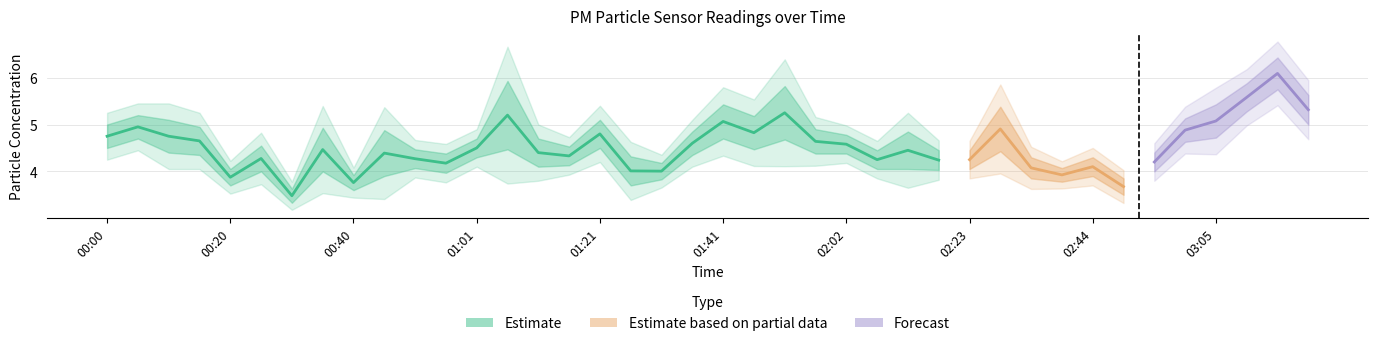

The value of P2 at 00:15 is 2.1. True or false?

False